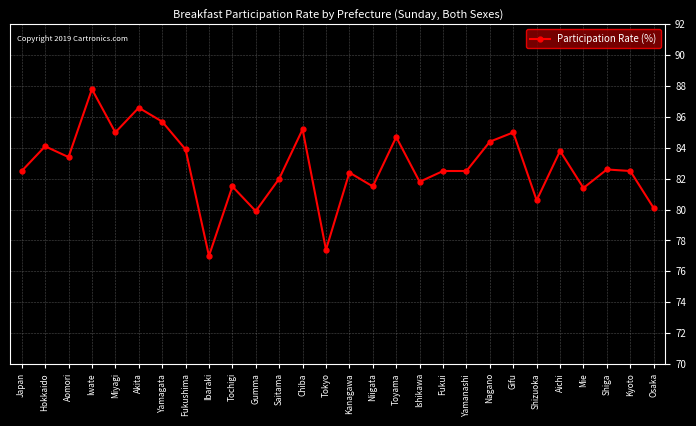

Where is the data nearest to the value 82?

Saitama